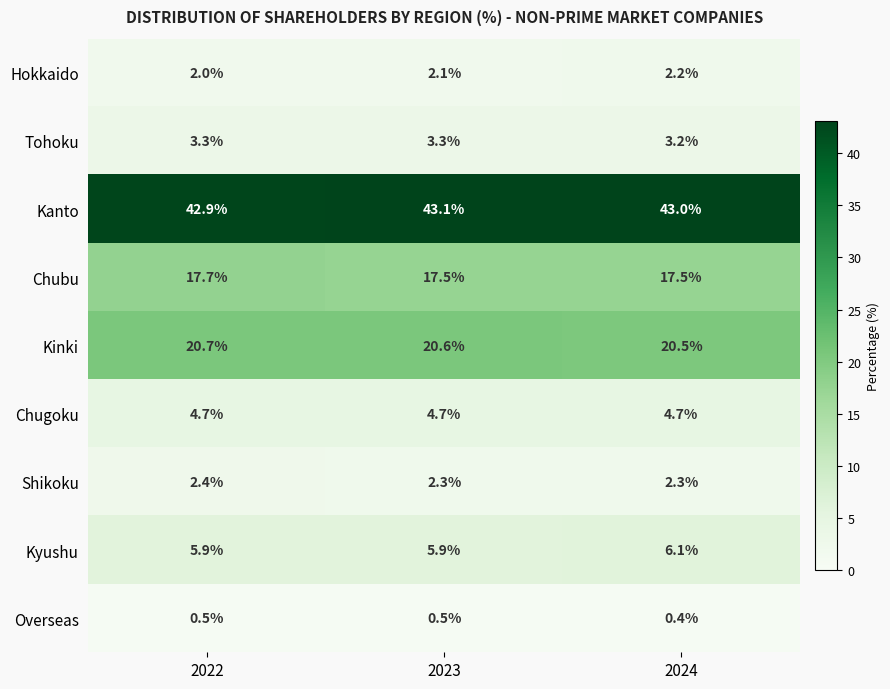

What is the average value of the Kyushu series?

6.0